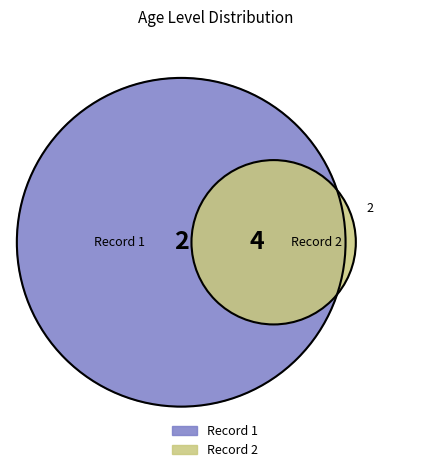

To the nearest percent, what is the average slice percentage?

50%